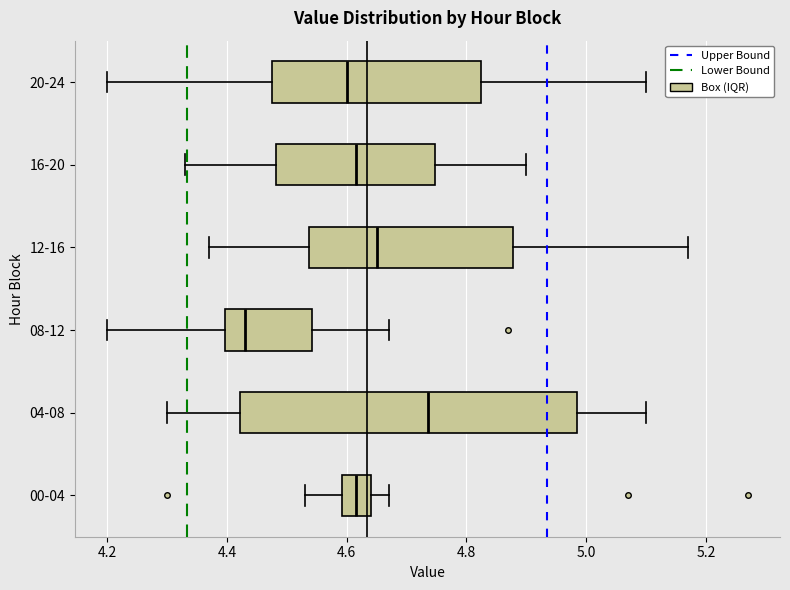

Where does the left whisker of the box for 20-24 end on the x-axis? The values are not printed on the chart, so give them approximately, as read against the axis.

4.20